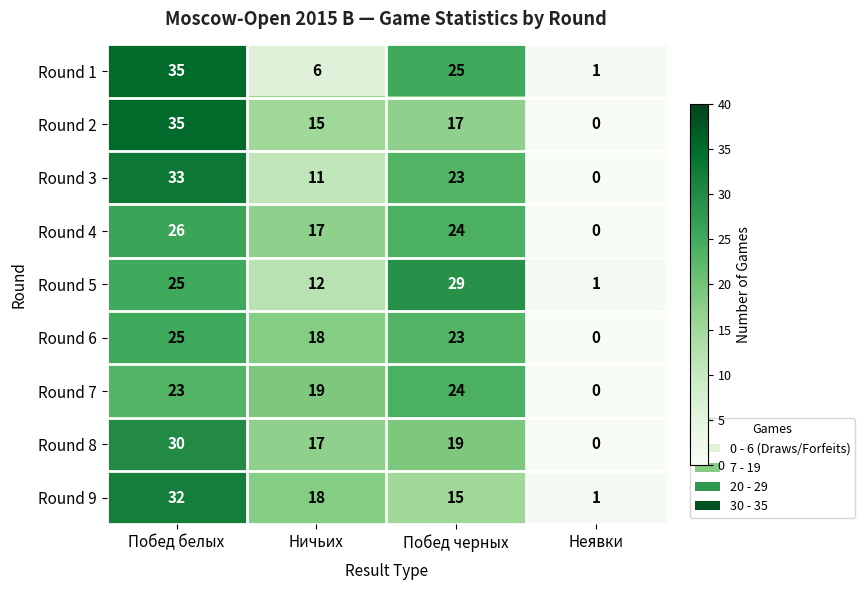

What is the total value across all series at Побед белых?

264